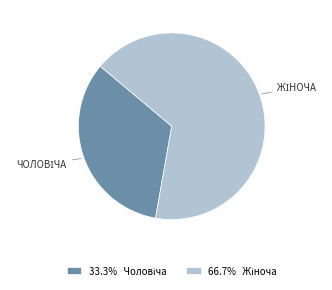

How many segments does this pie chart have?

2